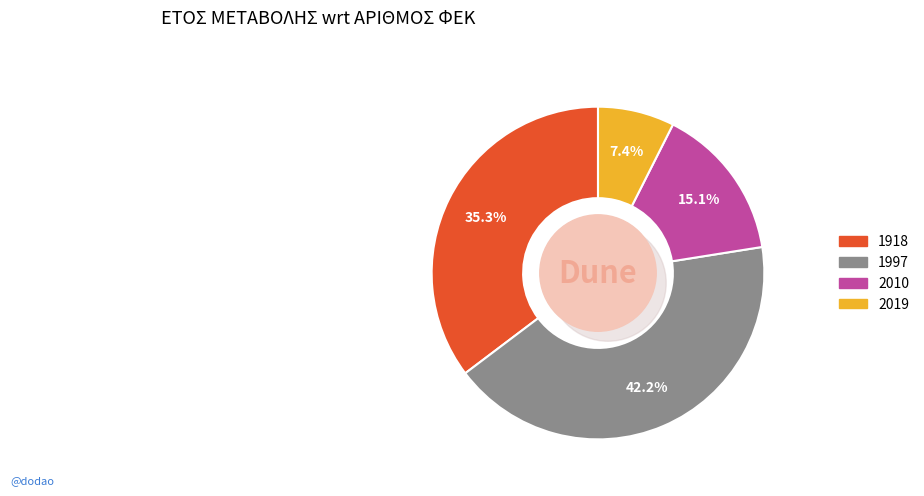

What is the largest slice in the pie chart?

1997